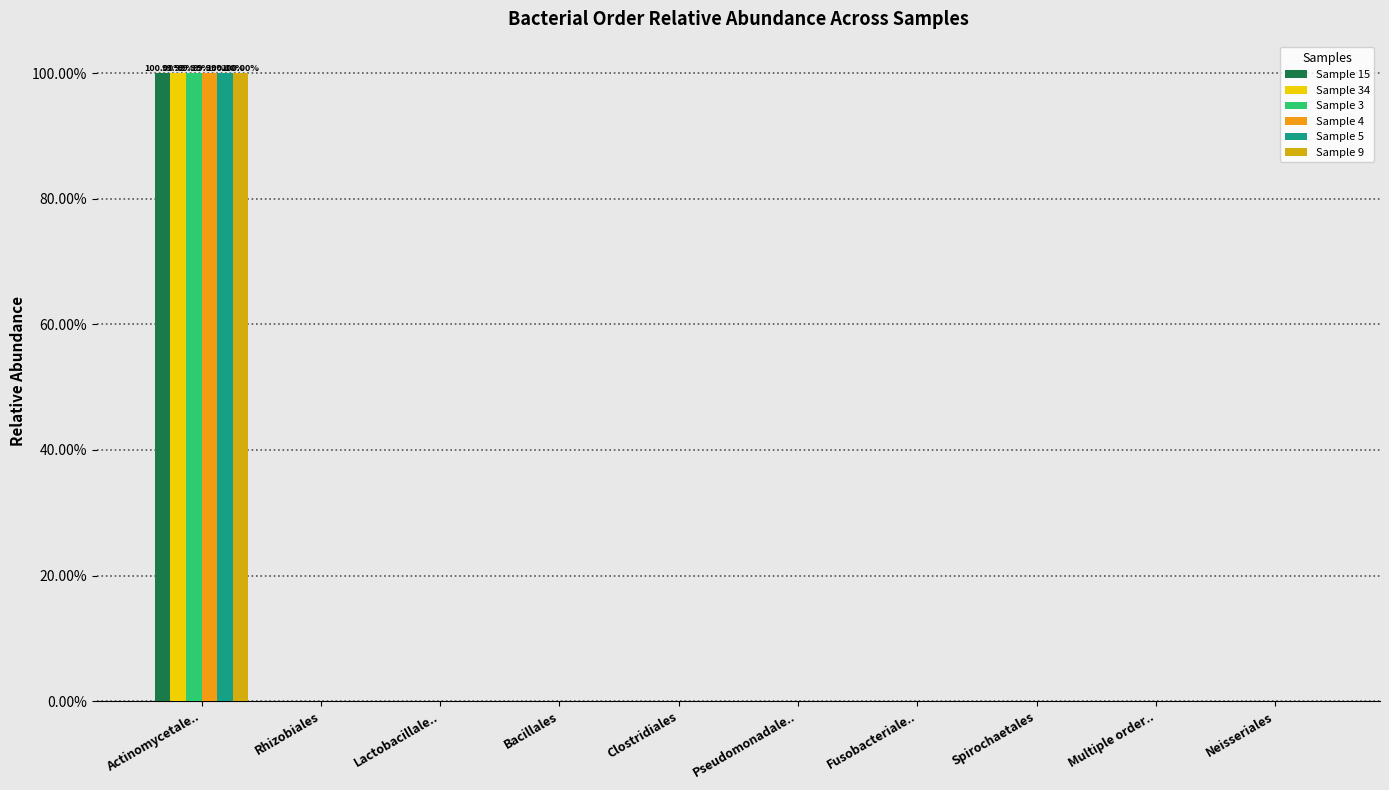

Does the chart contain stacked bars?

No